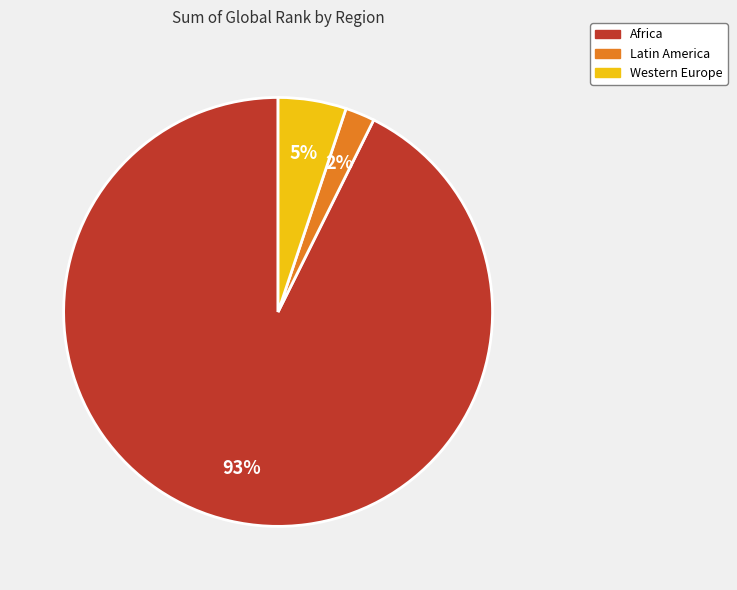

Is there a majority slice in this chart?

Yes